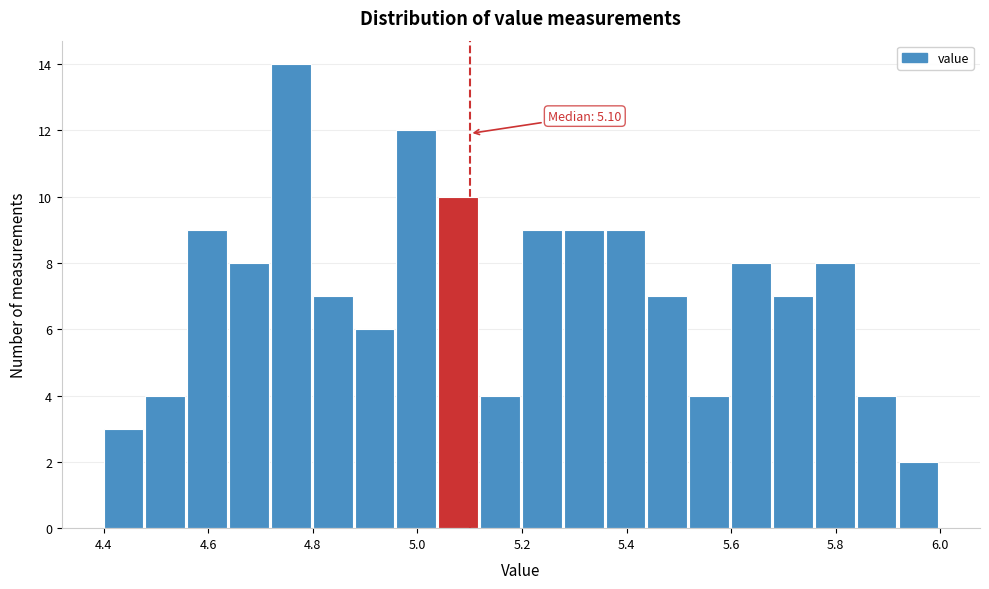

Over which range of the x-axis is the bar tallest?

4.72 to 4.80